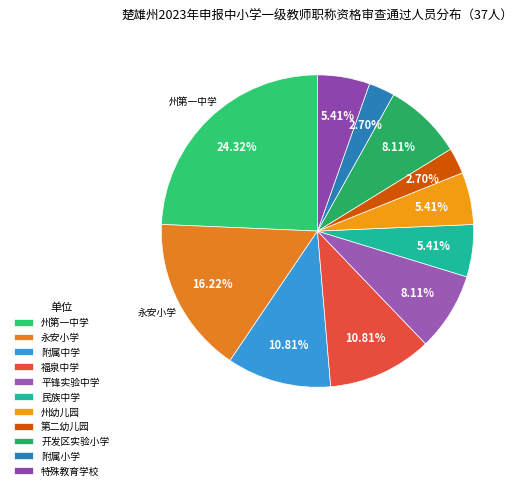

Count the number of slices in the pie.

11